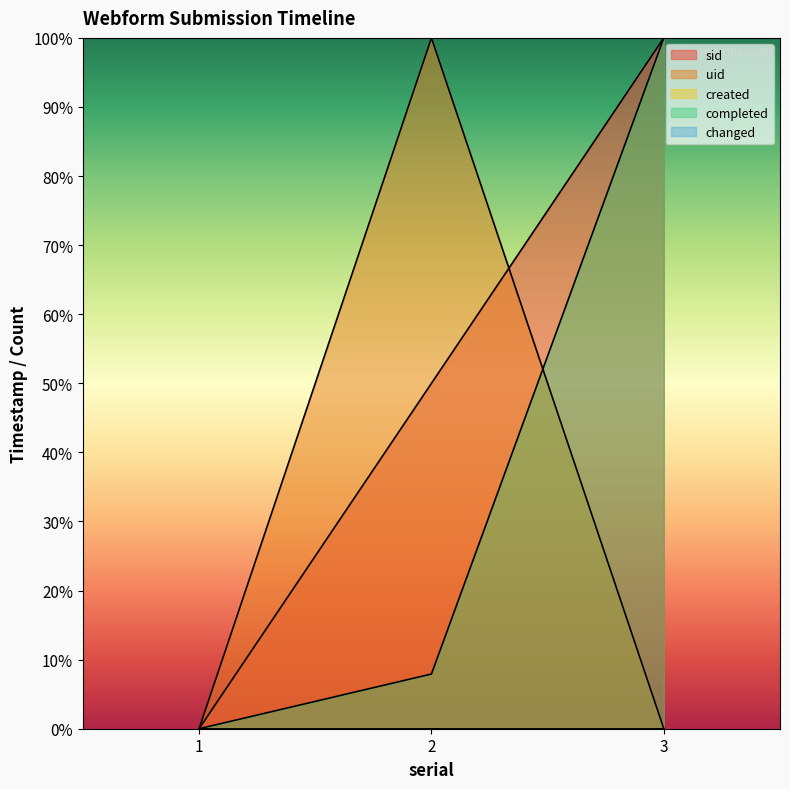

Which series has the largest range (max minus min)?

sid